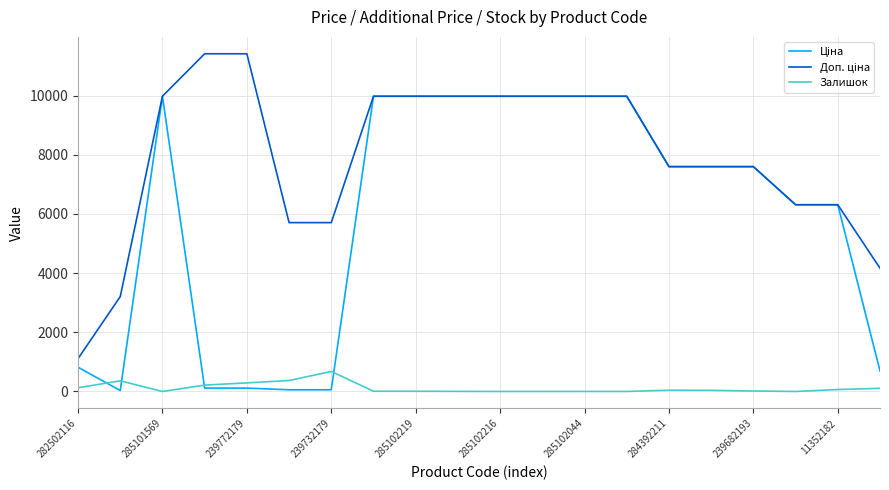

What is the greatest value displayed?

11410.0